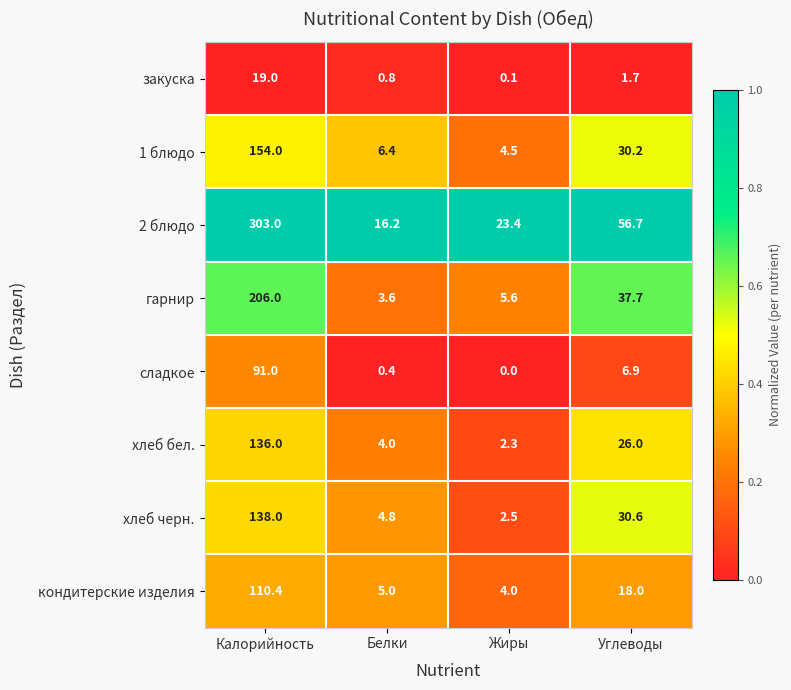

What value does the хлеб черн. series have at Углеводы?

30.6